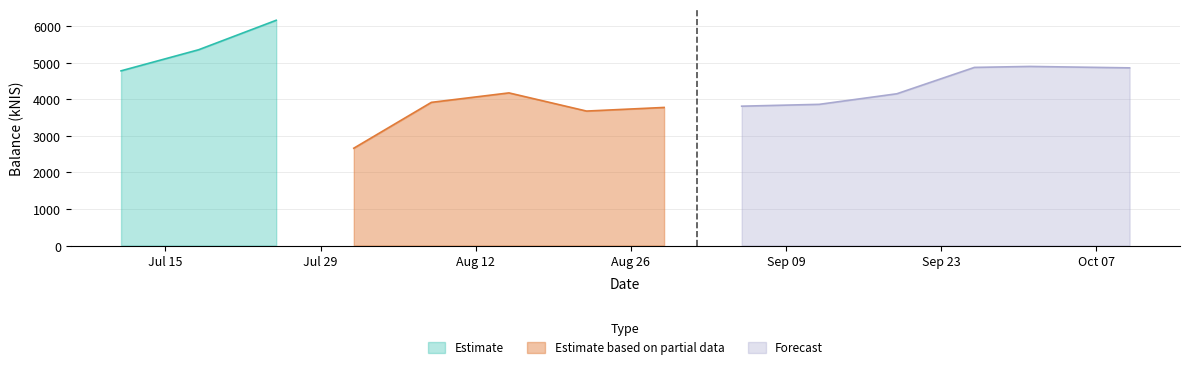

Does the chart display data point markers on the line(s)?

No